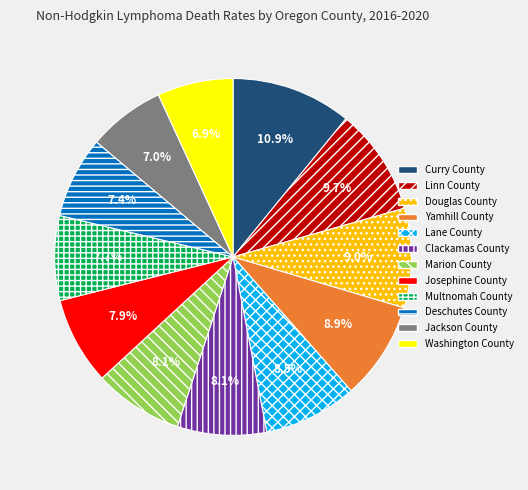

The Jackson County slice represents 7% of the pie. True or false?

True